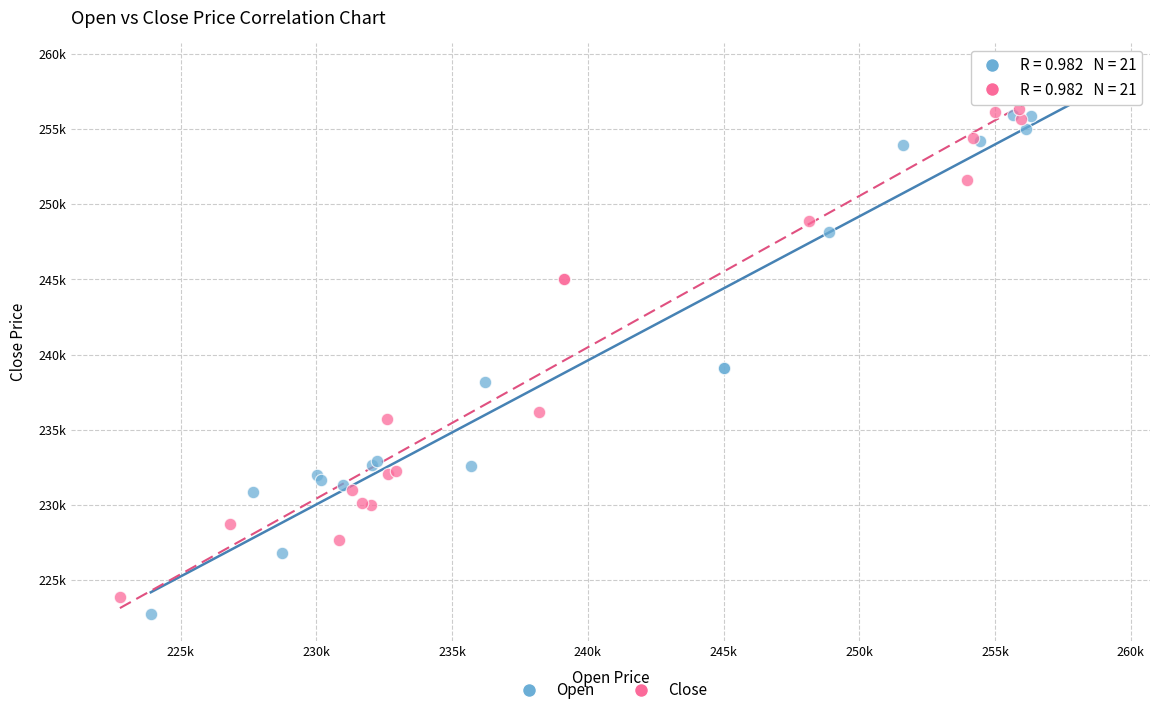

What are all the series names shown in the legend?

Open, Close